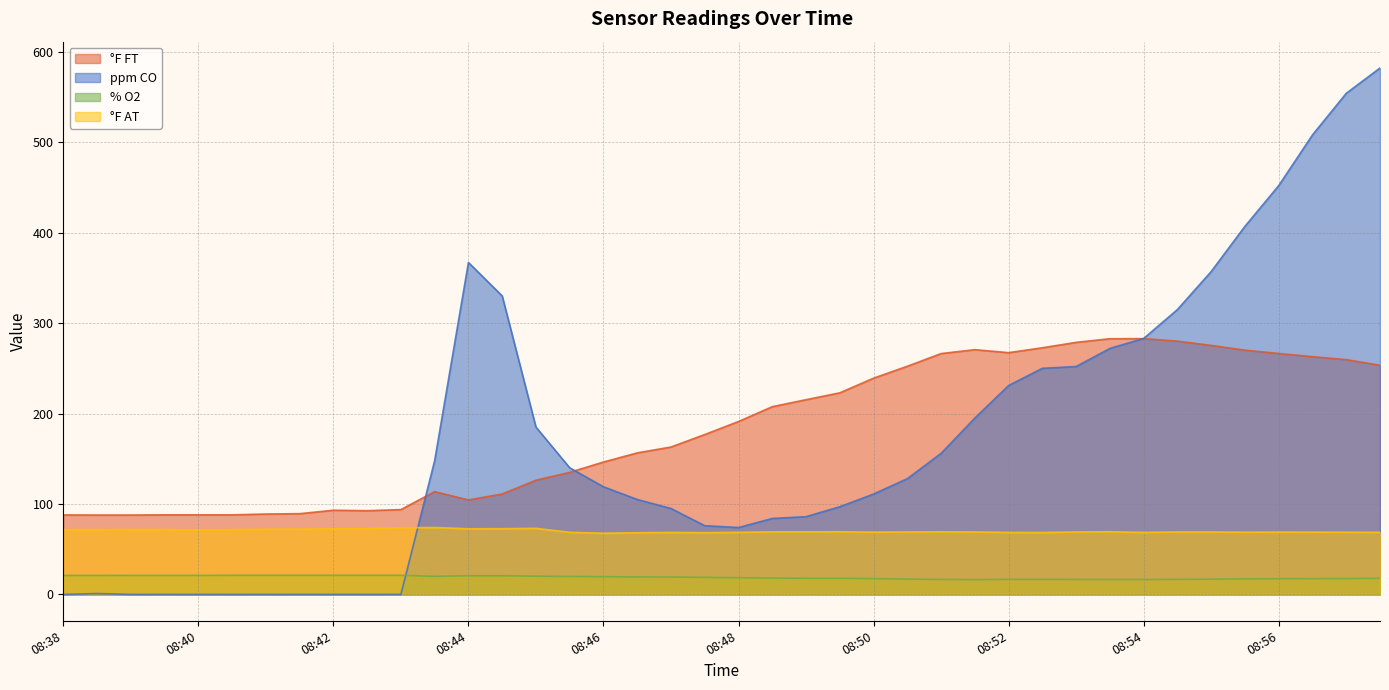

The ppm CO series shows -370.7 at 08:43. True or false?

False